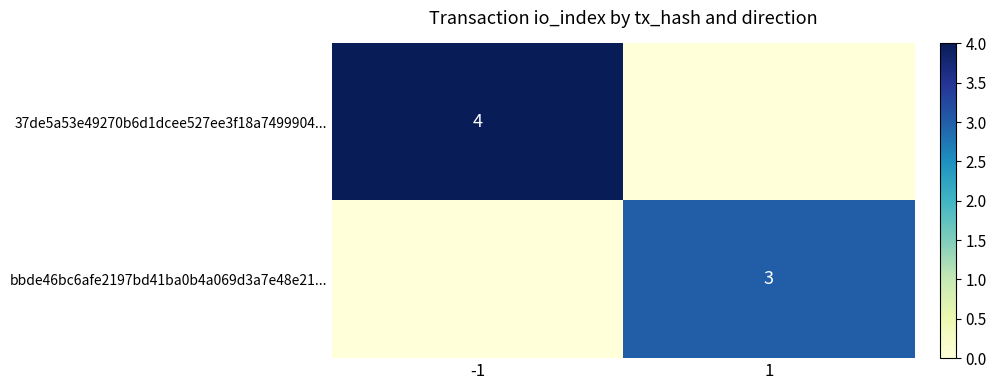

True or false: 37de5a53e49270b6d1dcee527ee3f18a7499904... has a value of 6 at -1.

False